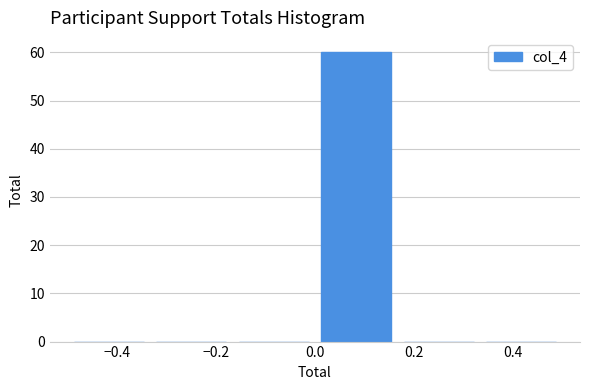

How tall is the bar that spans 0.00 to 0.16 on the x-axis? Neither the bar edges nor the heights are printed on the chart, so give them approximately, as read against the axes.

60